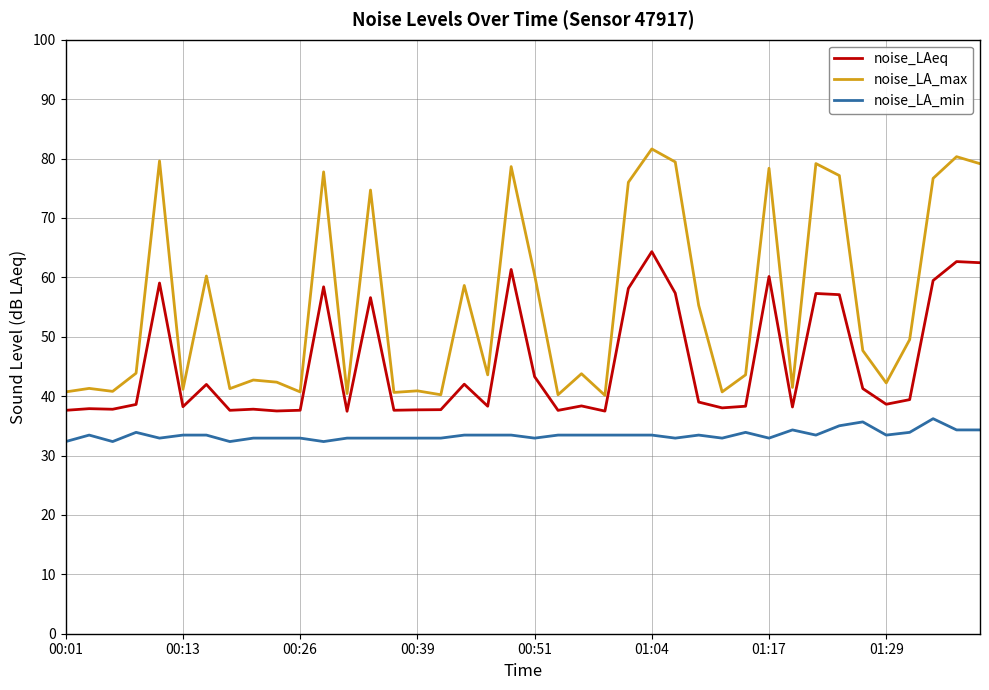

True or false: noise_LAeq and noise_LA_max intersect in this chart.

False